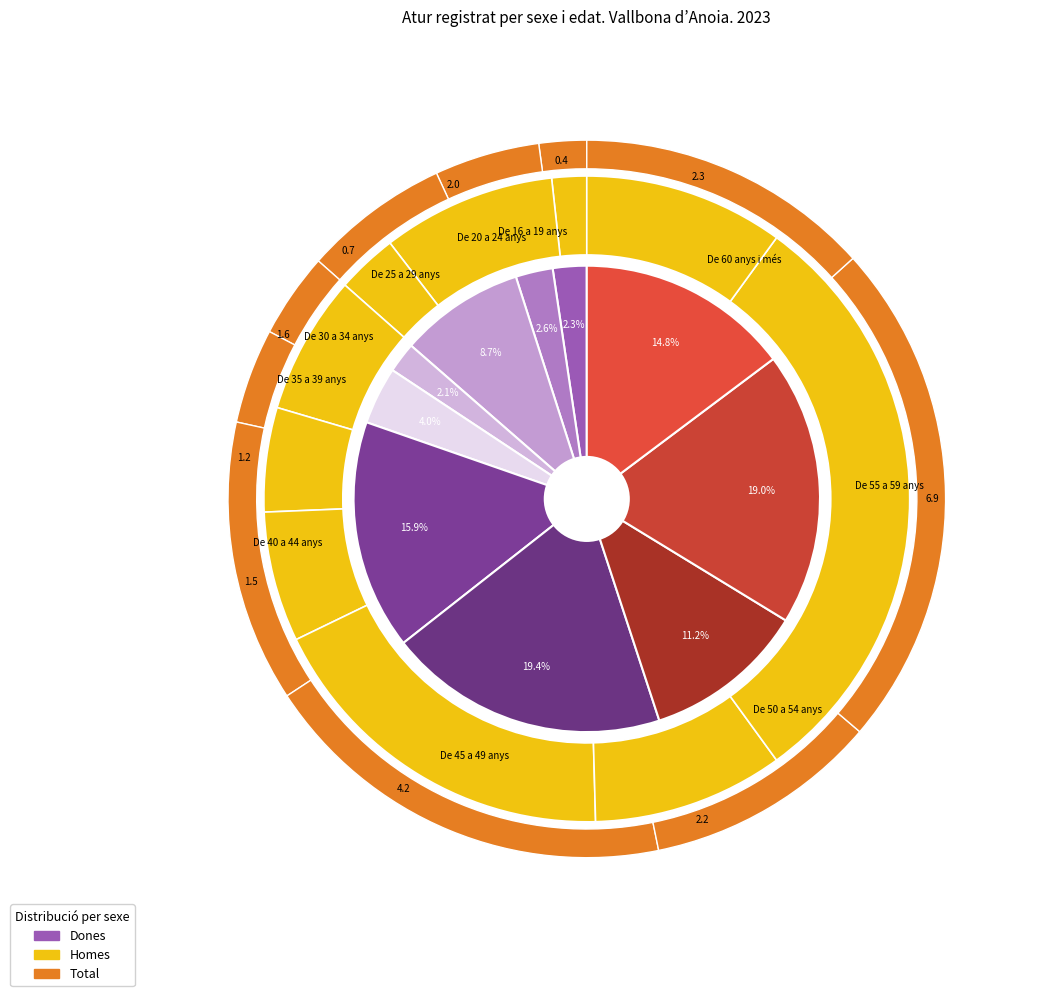

True or false: De 35 a 39 anys accounts for 4% of the total.

True